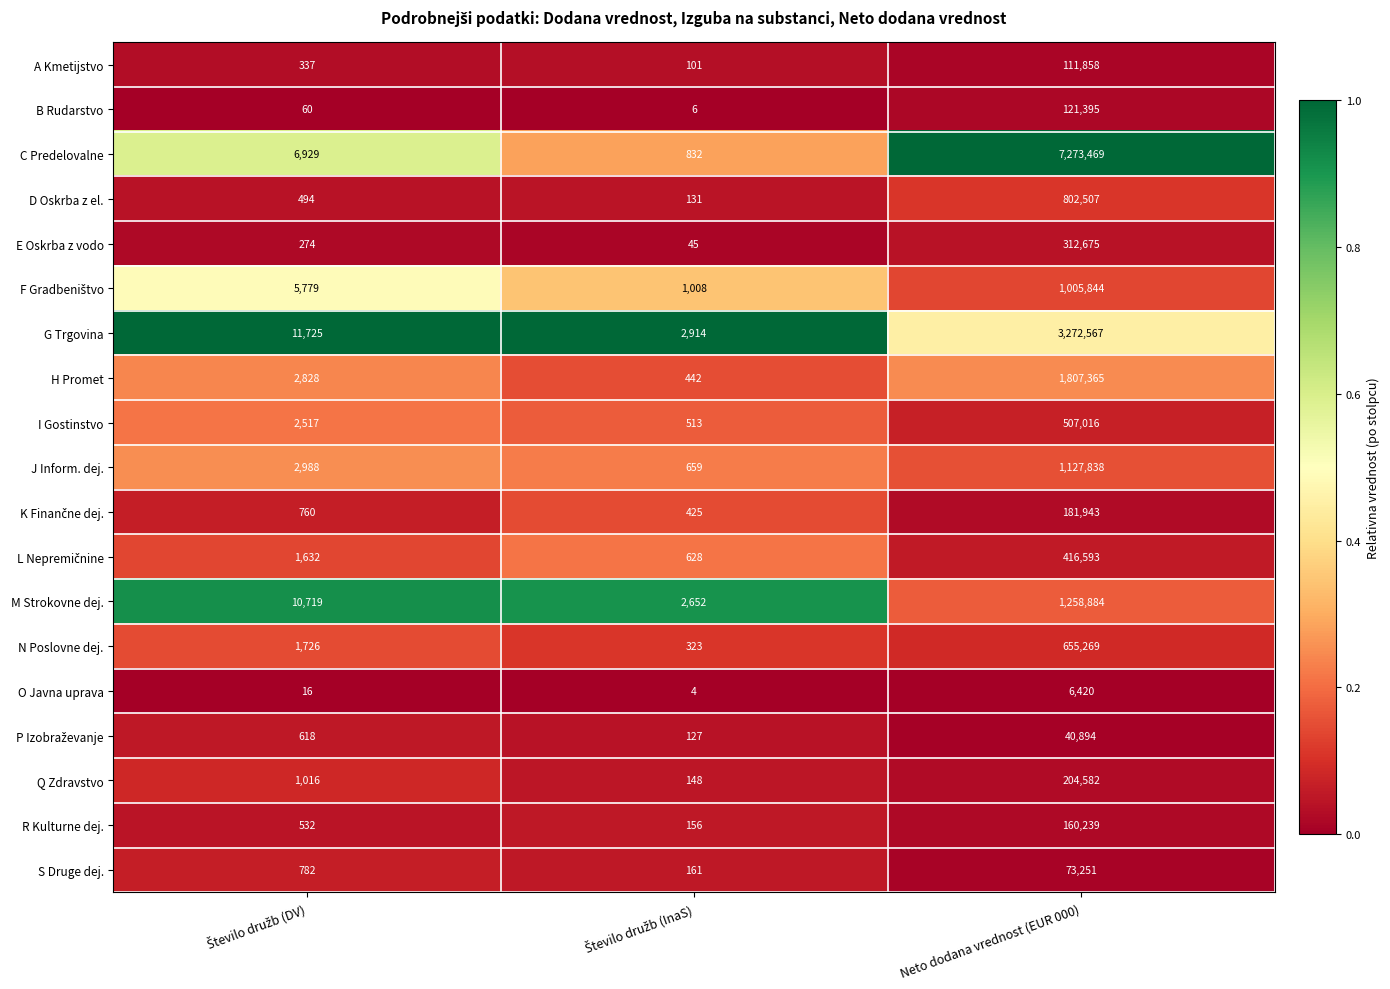

What is the average value of the J Inform. dej. series?

377162